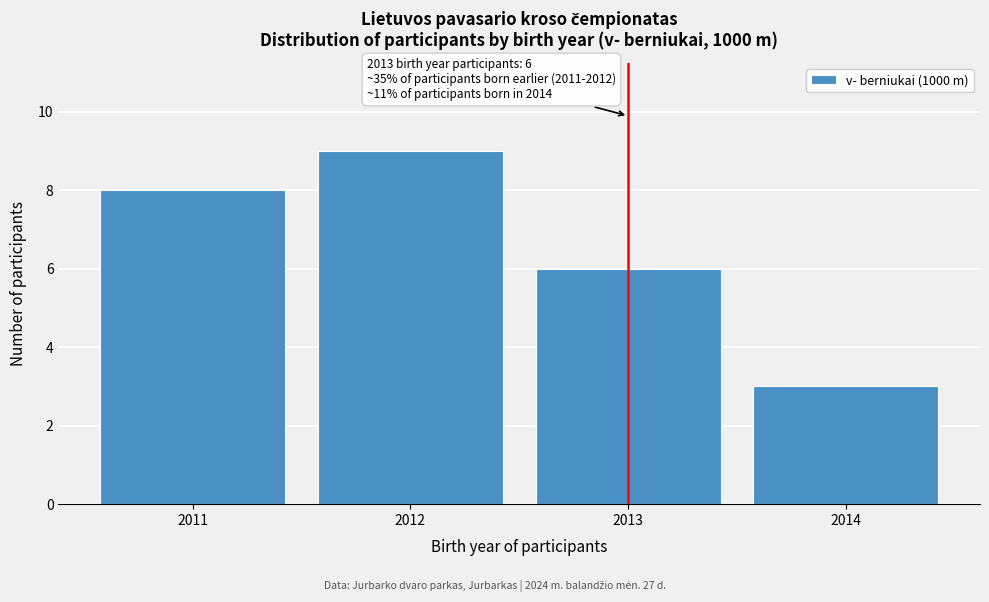

Reading left to right, what are all the values shown in this chart?

2011=8	2012=9	2013=6	2014=3